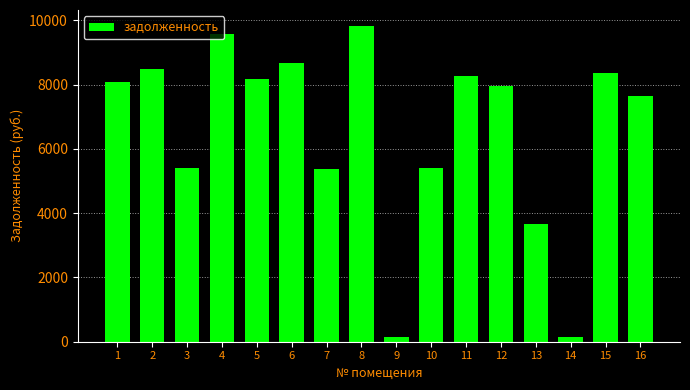

Is it true that the value at 2 is 1721.8?

False